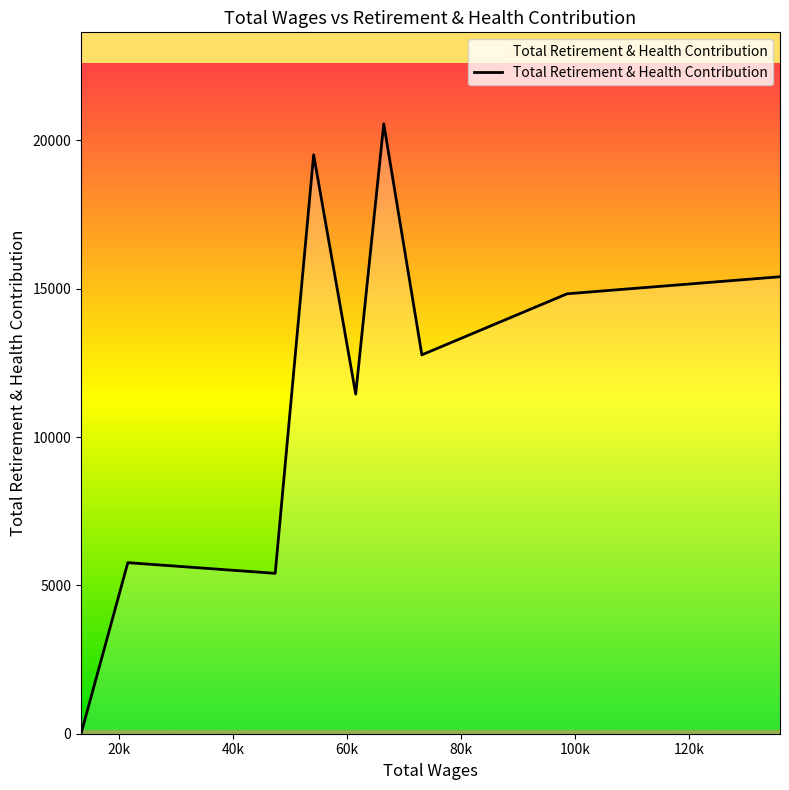

What is the difference between the maximum and minimum values?

20562